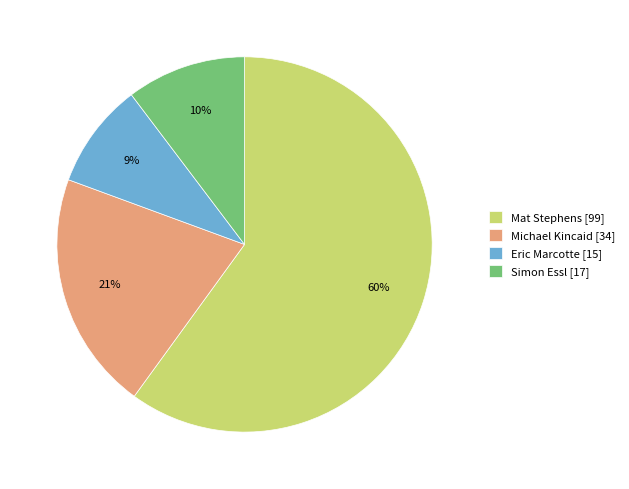

What is the ratio of the value at Eric Marcotte [15] to the value at Simon Essl [17]?

0.9